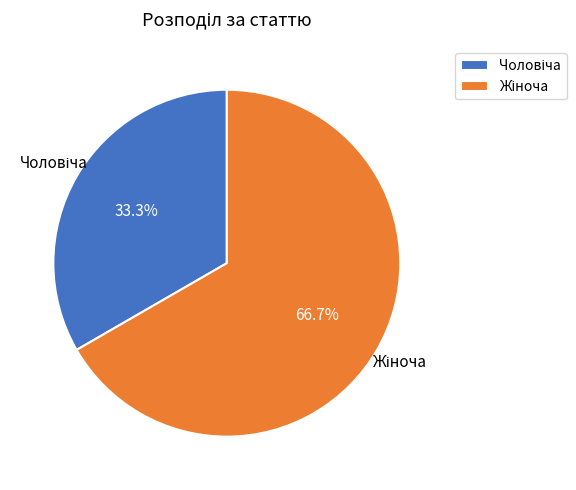

Is there any slice that represents more than half of the pie?

Yes